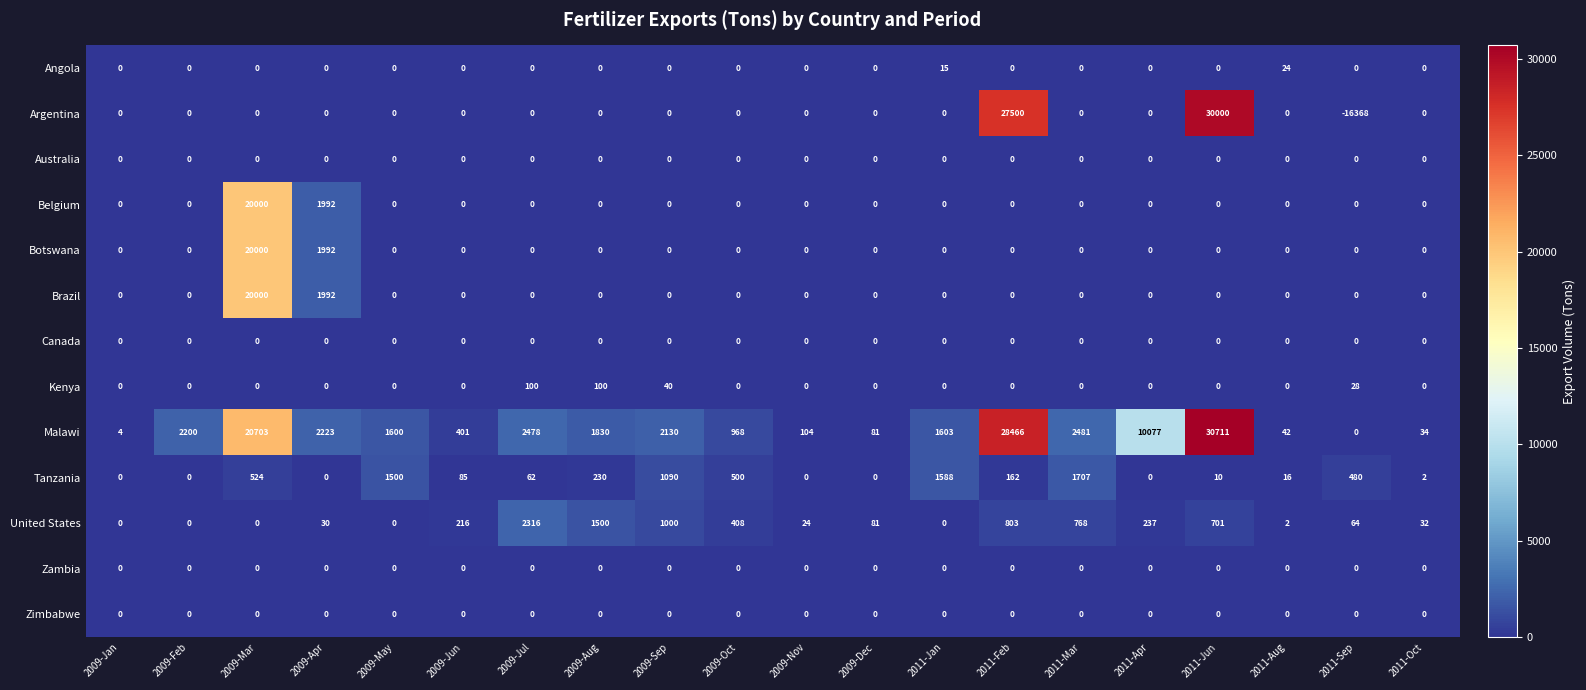

What is the total value across all series at 2009-Mar?

81227